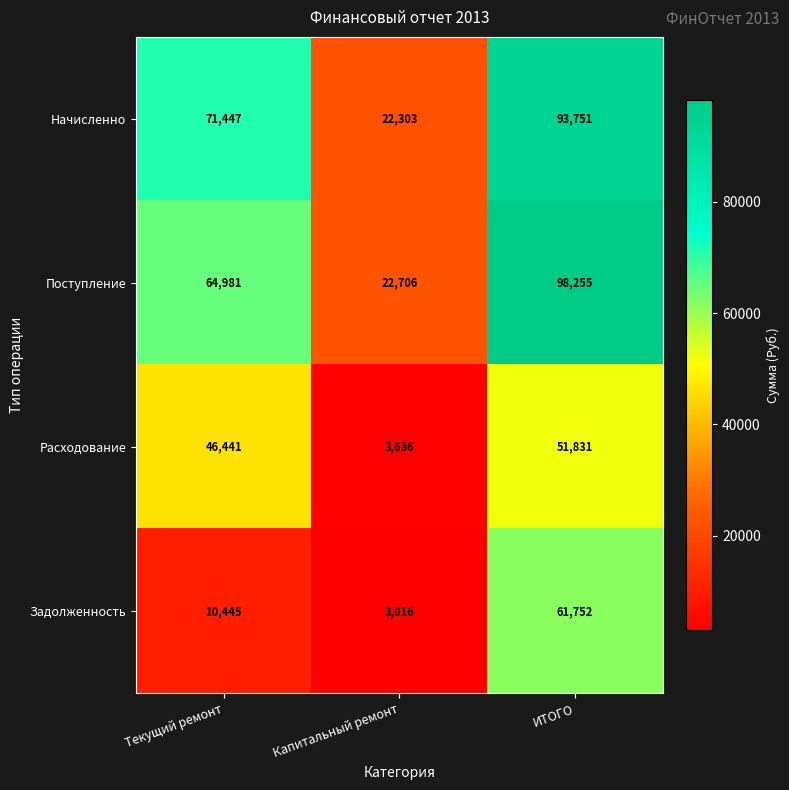

Where is Задолженность nearest to the value 32384?

Текущий ремонт